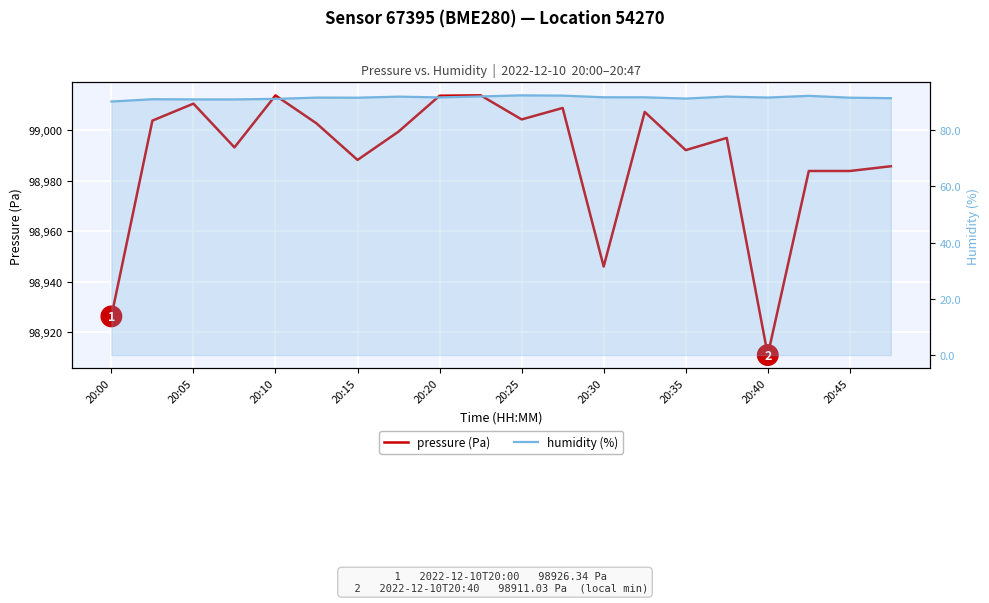

True or false: pressure (Pa) and humidity (%) intersect in this chart.

False